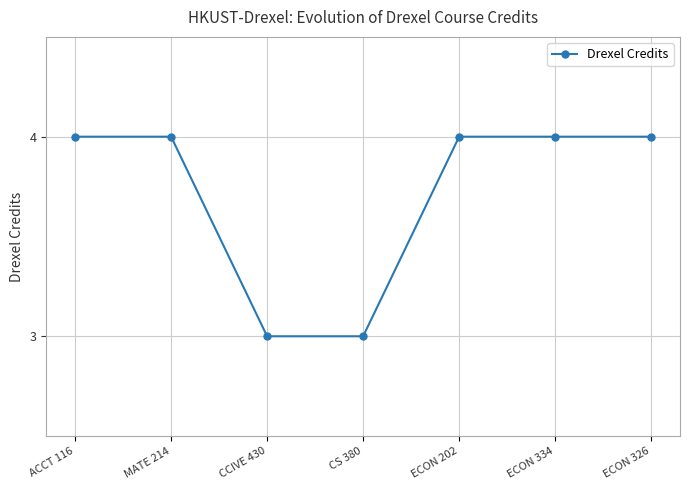

What is the maximum value shown in the chart?

4